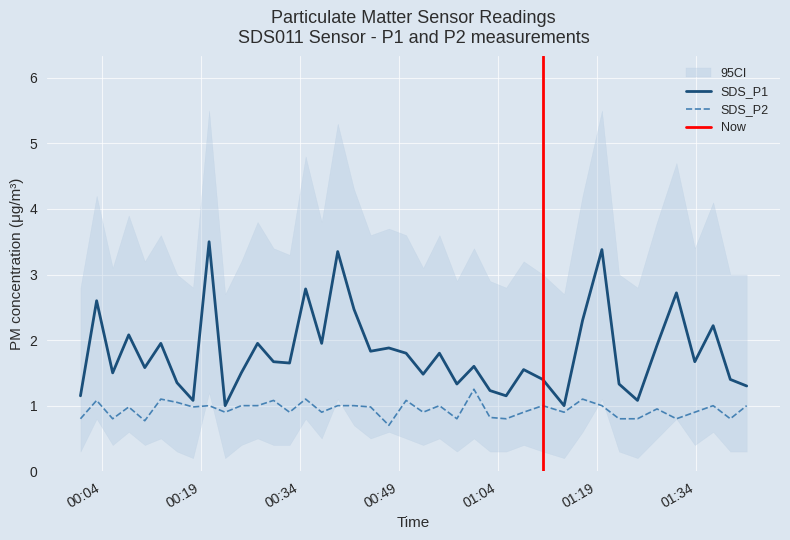

Reading left to right, transcribe all the data shown in this chart.

SDS_P1: 2022/10/24 00:00:42=1.1	2022/10/24 00:03:09=2.6	2022/10/24 00:05:35=1.5	2022/10/24 00:08:01=2.1	2022/10/24 00:10:27=1.6	2022/10/24 00:12:53=1.9	2022/10/24 00:15:20=1.4	2022/10/24 00:17:46=1.1	2022/10/24 00:20:12=3.5	2022/10/24 00:22:38=1.0	2022/10/24 00:25:05=1.5	2022/10/24 00:27:33=1.9	2022/10/24 00:29:58=1.7	2022/10/24 00:32:24=1.6	2022/10/24 00:34:50=2.8	2022/10/24 00:37:16=1.9	2022/10/24 00:39:42=3.4	2022/10/24 00:42:10=2.5	2022/10/24 00:44:41=1.8	2022/10/24 00:47:27=1.9	2022/10/24 00:50:04=1.8	2022/10/24 00:52:39=1.5	2022/10/24 00:55:07=1.8	2022/10/24 00:57:46=1.3	2022/10/24 01:00:21=1.6	2022/10/24 01:02:47=1.2	2022/10/24 01:05:14=1.1	2022/10/24 01:07:53=1.6	2022/10/24 01:10:47=1.4	2022/10/24 01:14:01=1.0	2022/10/24 01:16:49=2.3	2022/10/24 01:19:45=3.4	2022/10/24 01:22:21=1.3	2022/10/24 01:25:09=1.1	2022/10/24 01:28:06=1.9	2022/10/24 01:31:03=2.7	2022/10/24 01:33:50=1.7	2022/10/24 01:36:37=2.2	2022/10/24 01:39:13=1.4	2022/10/24 01:41:42=1.3
SDS_P2: 2022/10/24 00:00:42=0.8	2022/10/24 00:03:09=1.1	2022/10/24 00:05:35=0.8	2022/10/24 00:08:01=1.0	2022/10/24 00:10:27=0.8	2022/10/24 00:12:53=1.1	2022/10/24 00:15:20=1.1	2022/10/24 00:17:46=1.0	2022/10/24 00:20:12=1.0	2022/10/24 00:22:38=0.9	2022/10/24 00:25:05=1.0	2022/10/24 00:27:33=1.0	2022/10/24 00:29:58=1.1	2022/10/24 00:32:24=0.9	2022/10/24 00:34:50=1.1	2022/10/24 00:37:16=0.9	2022/10/24 00:39:42=1.0	2022/10/24 00:42:10=1.0	2022/10/24 00:44:41=1.0	2022/10/24 00:47:27=0.7	2022/10/24 00:50:04=1.1	2022/10/24 00:52:39=0.9	2022/10/24 00:55:07=1.0	2022/10/24 00:57:46=0.8	2022/10/24 01:00:21=1.2	2022/10/24 01:02:47=0.8	2022/10/24 01:05:14=0.8	2022/10/24 01:07:53=0.9	2022/10/24 01:10:47=1.0	2022/10/24 01:14:01=0.9	2022/10/24 01:16:49=1.1	2022/10/24 01:19:45=1.0	2022/10/24 01:22:21=0.8	2022/10/24 01:25:09=0.8	2022/10/24 01:28:06=0.9	2022/10/24 01:31:03=0.8	2022/10/24 01:33:50=0.9	2022/10/24 01:36:37=1.0	2022/10/24 01:39:13=0.8	2022/10/24 01:41:42=1.0